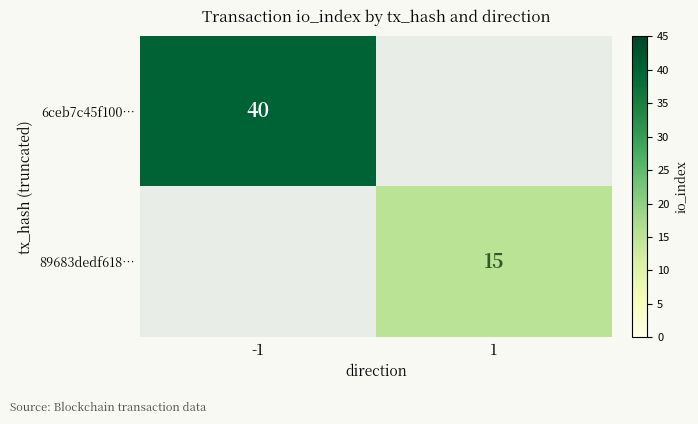

Is the value of 89683dedf618… at 1 greater than the value of 6ceb7c45f100… at -1?

No